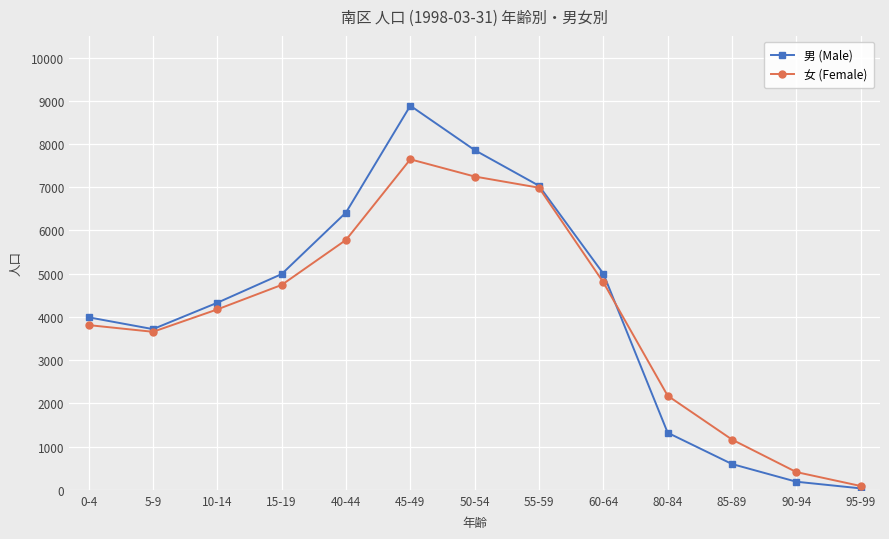

The value of 男 (Male) at 80-84 is 1320. True or false?

True